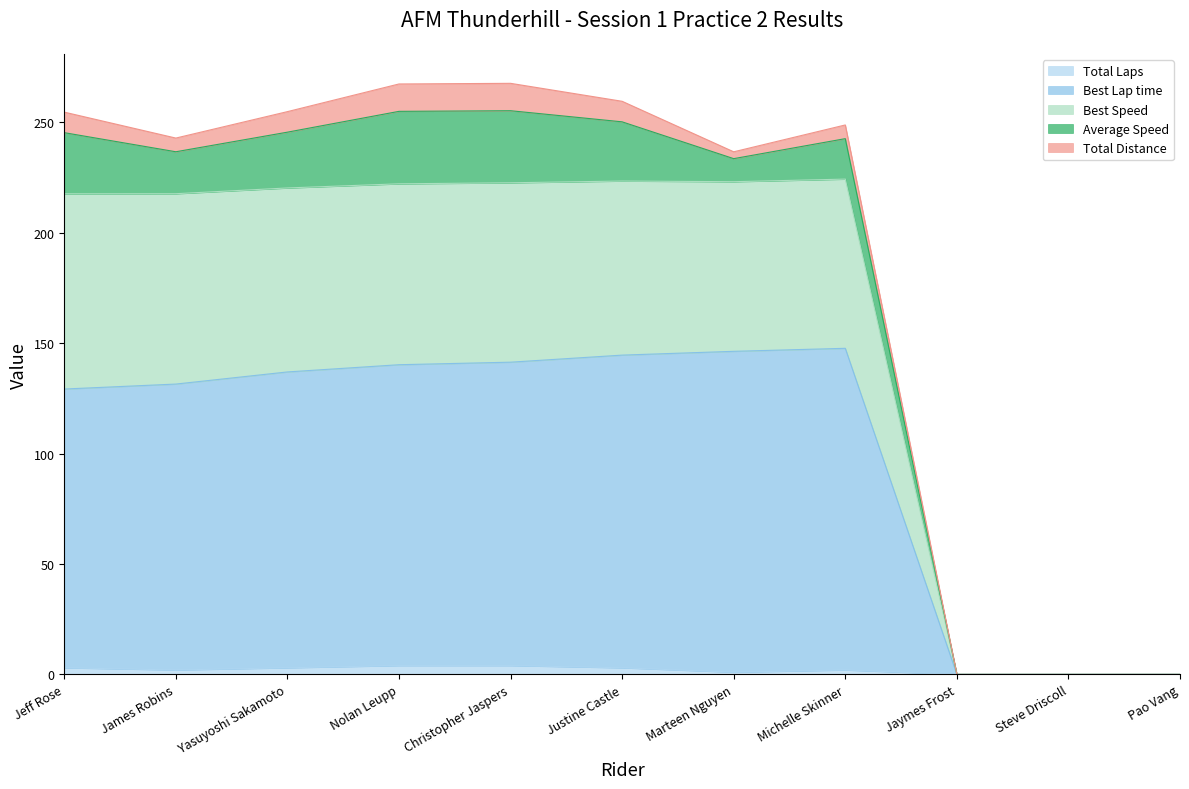

What are all the series names shown in the legend?

Total Laps, Best Lap time, Best Speed, Average Speed, Total Distance